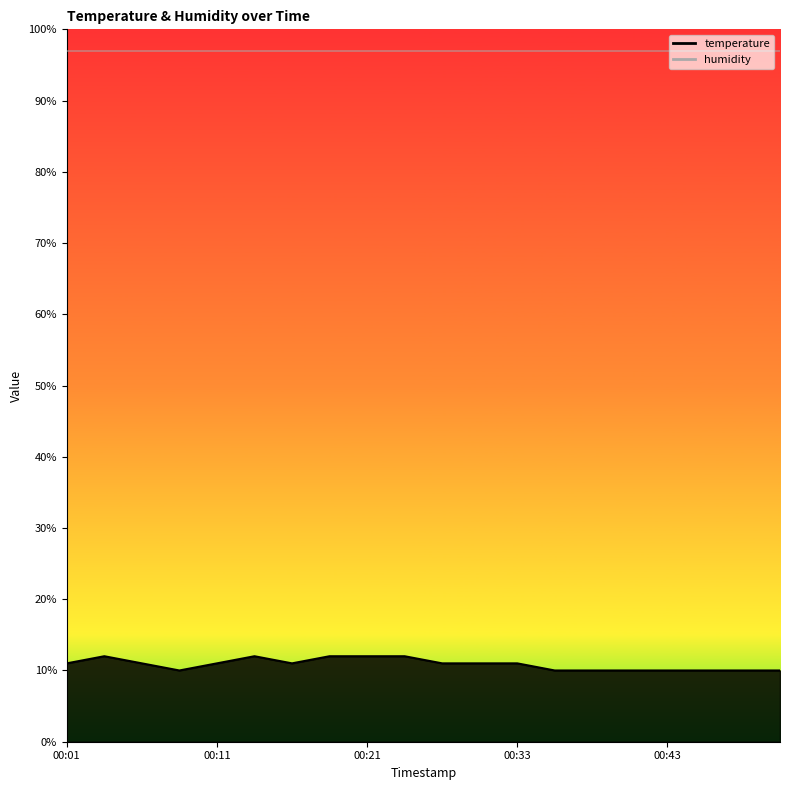

What is the difference between the second highest and second lowest values?

2